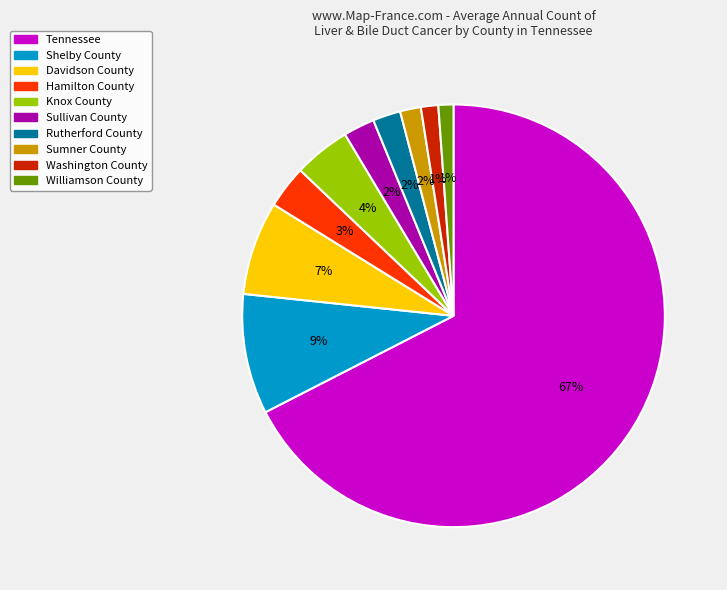

Which category has the biggest portion of the pie?

Tennessee